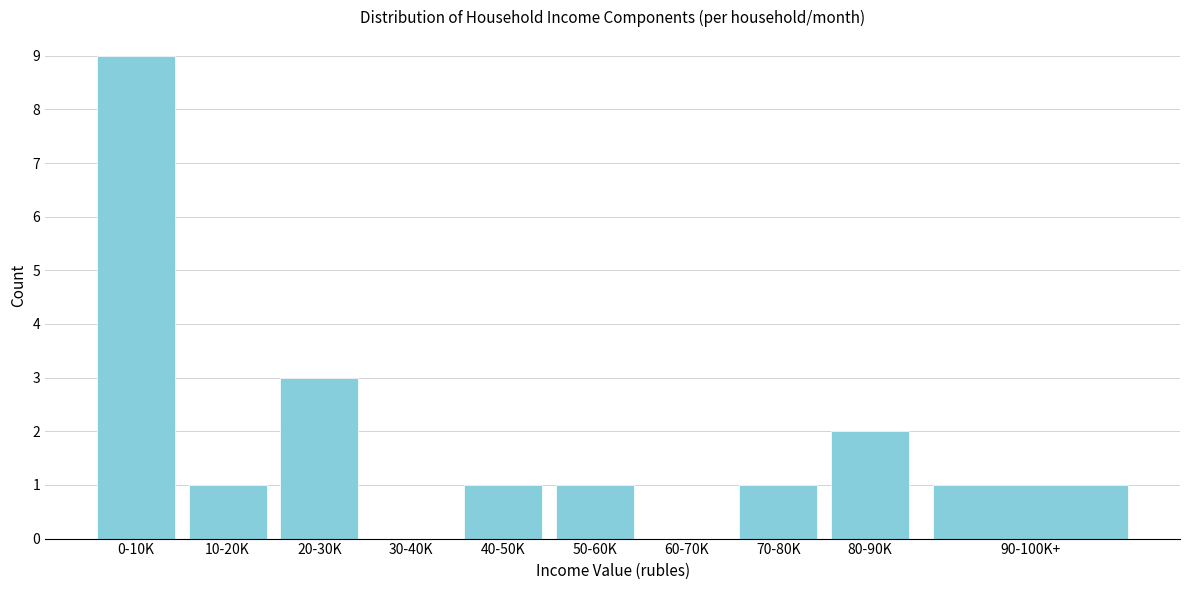

Reading left to right, extract all data points from this chart.

0-10K=9	10-20K=1	20-30K=3	30-40K=0	40-50K=1	50-60K=1	60-70K=0	70-80K=1	80-90K=2	90-100K+=1